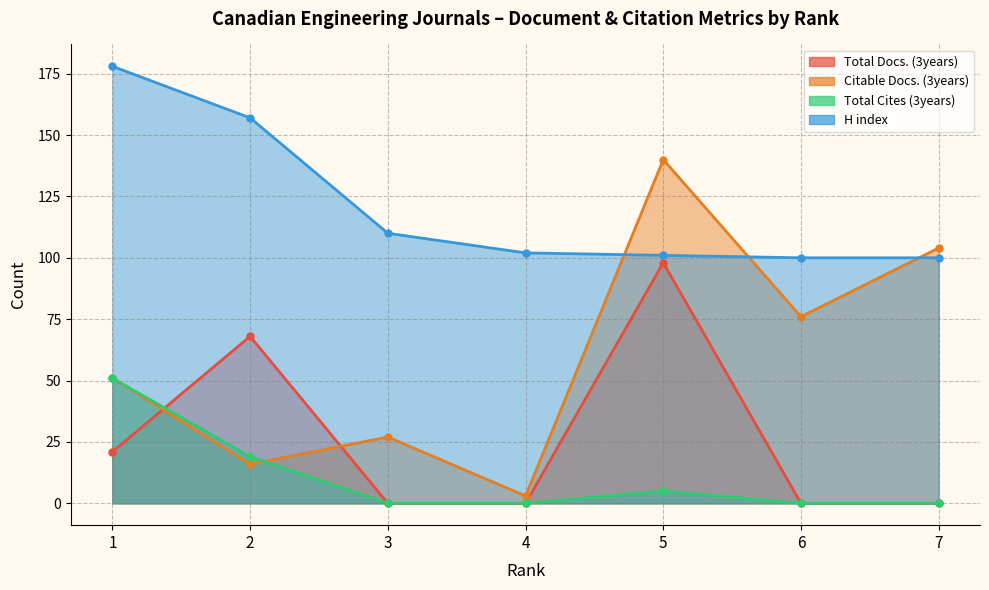

What is the value of the H index point at the 2nd from the left?

157